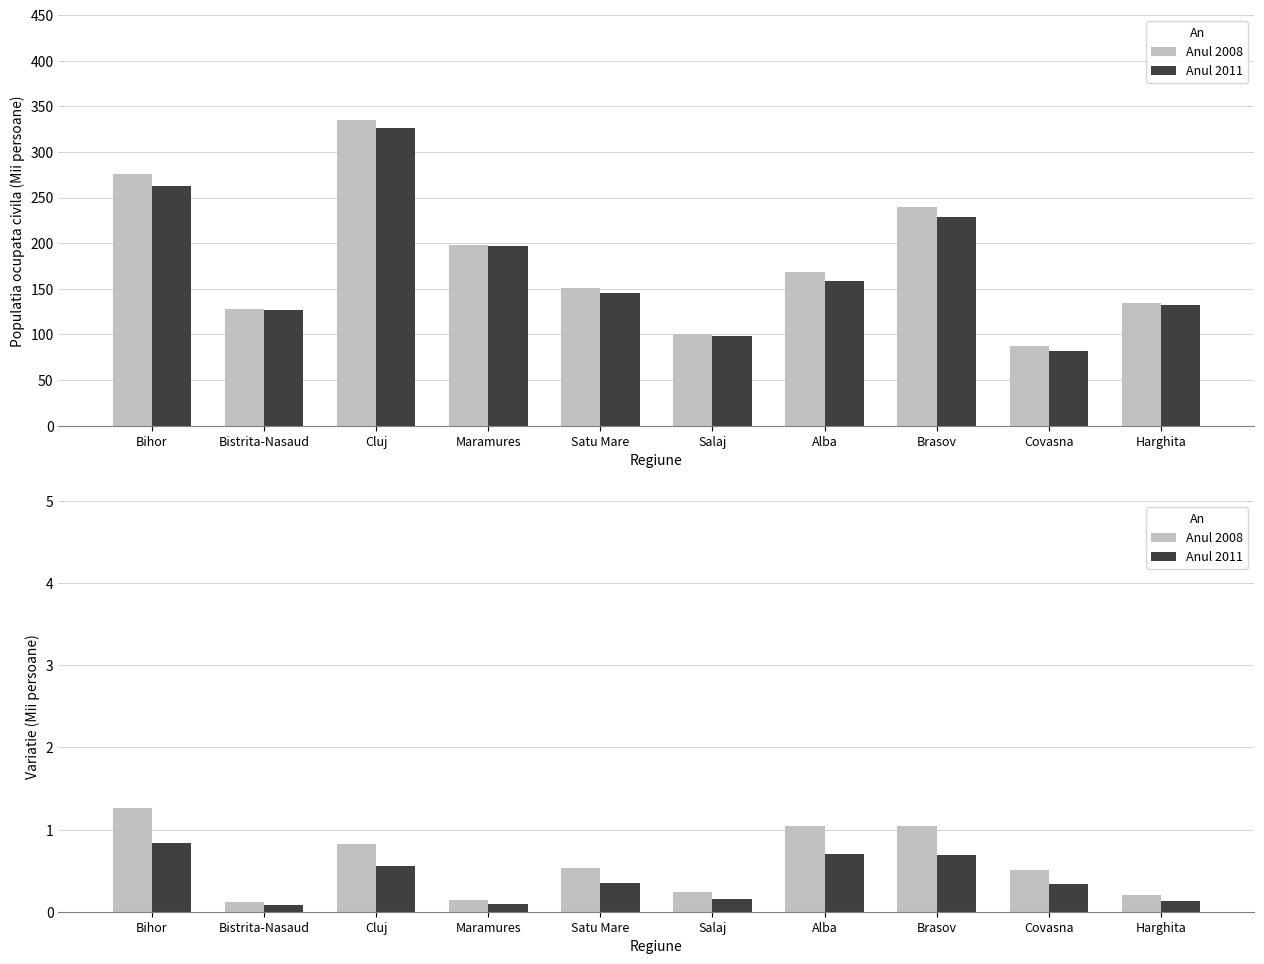

At which label is Anul 2011 closest to 0?

Bistrita-Nasaud